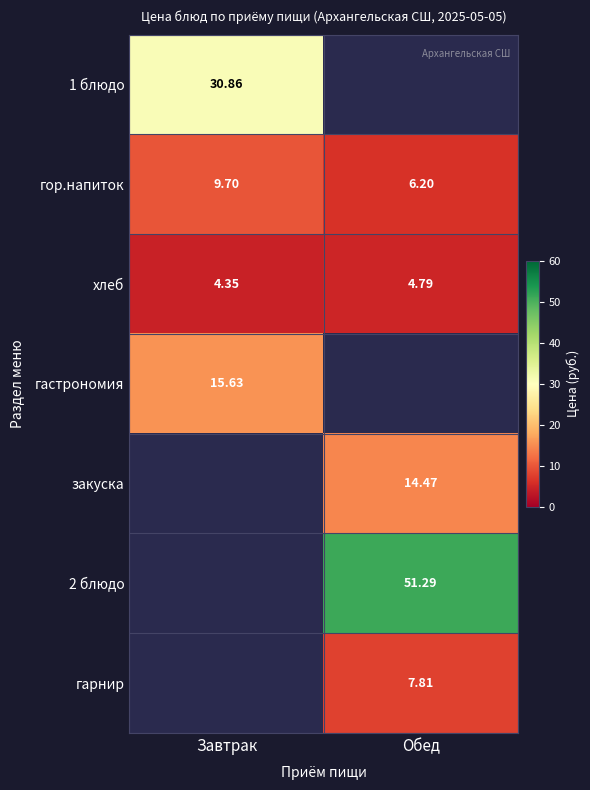

What is the maximum value shown in the chart?

51.3